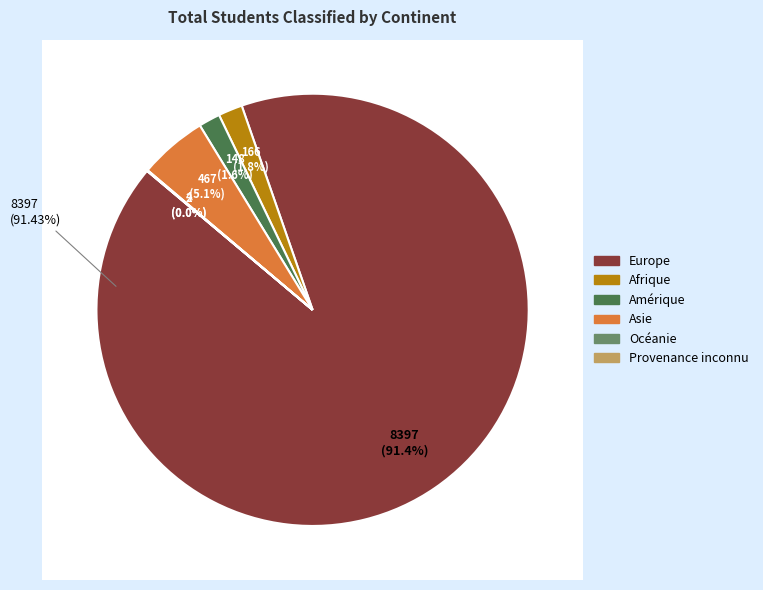

The Europe slice represents 99% of the pie. True or false?

False